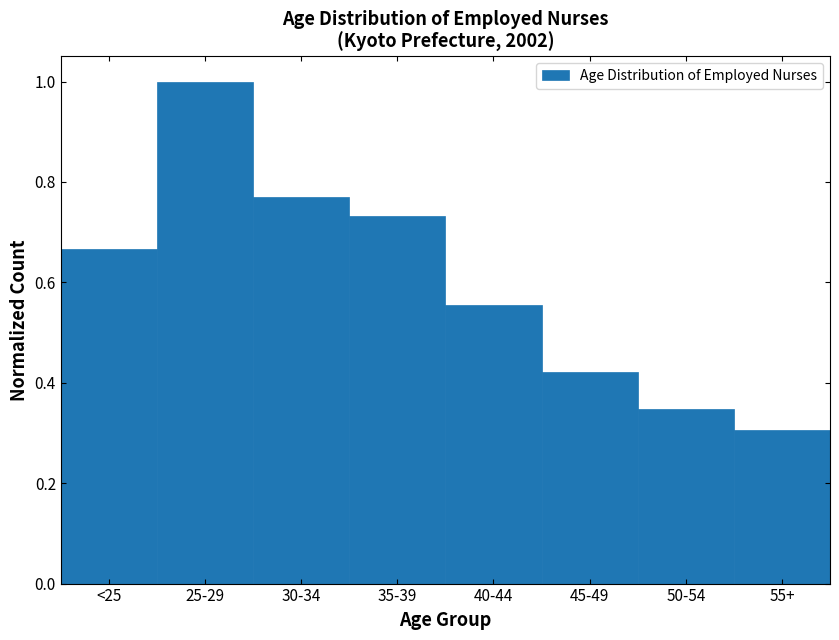

Which has a higher value, 30-34 or <25?

30-34